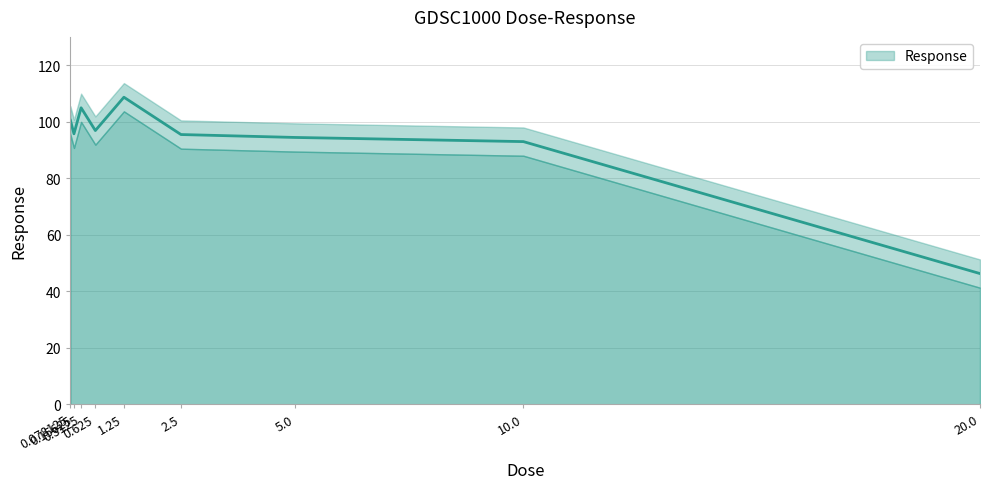

What is the value of the 6th point from the left?

95.5